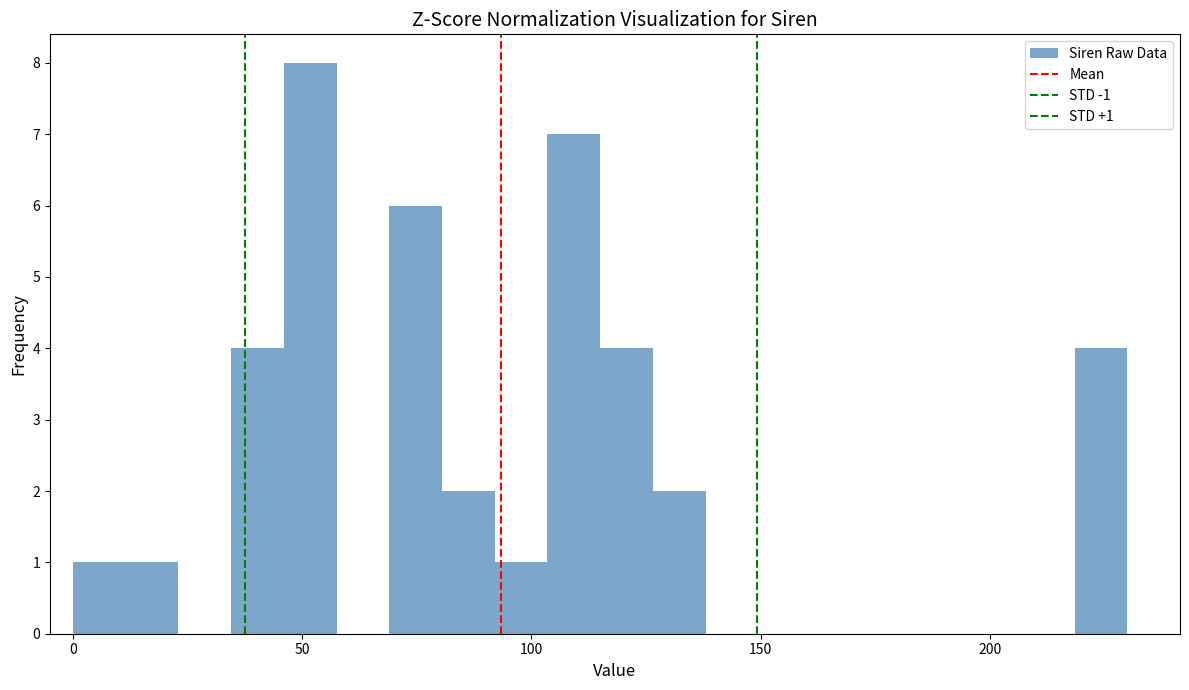

Around what value on the x-axis is the tallest bar? Give the approximate position of its centre, as read against the axis.

50